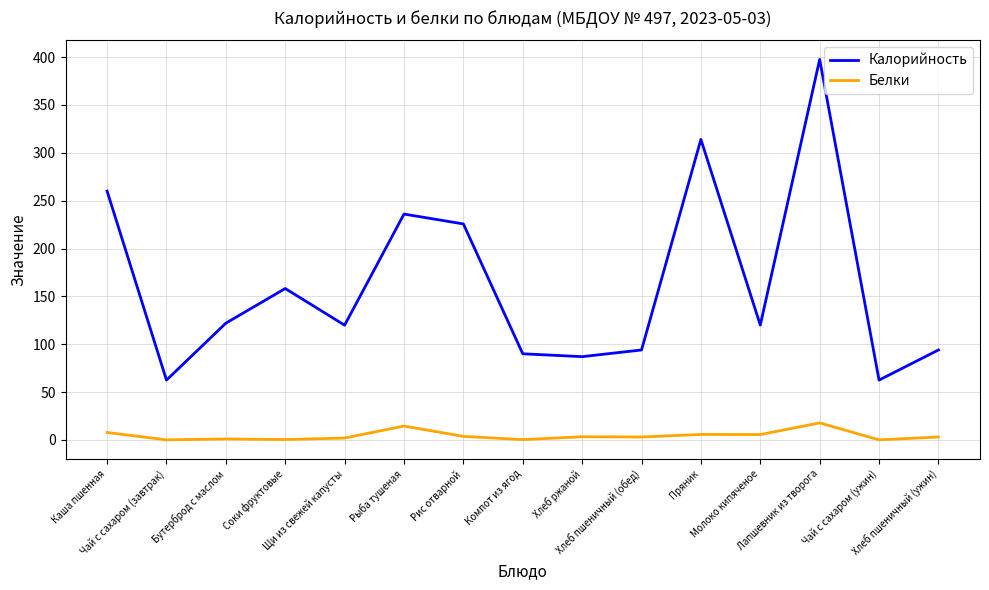

Which series has the largest total across all categories?

Калорийность